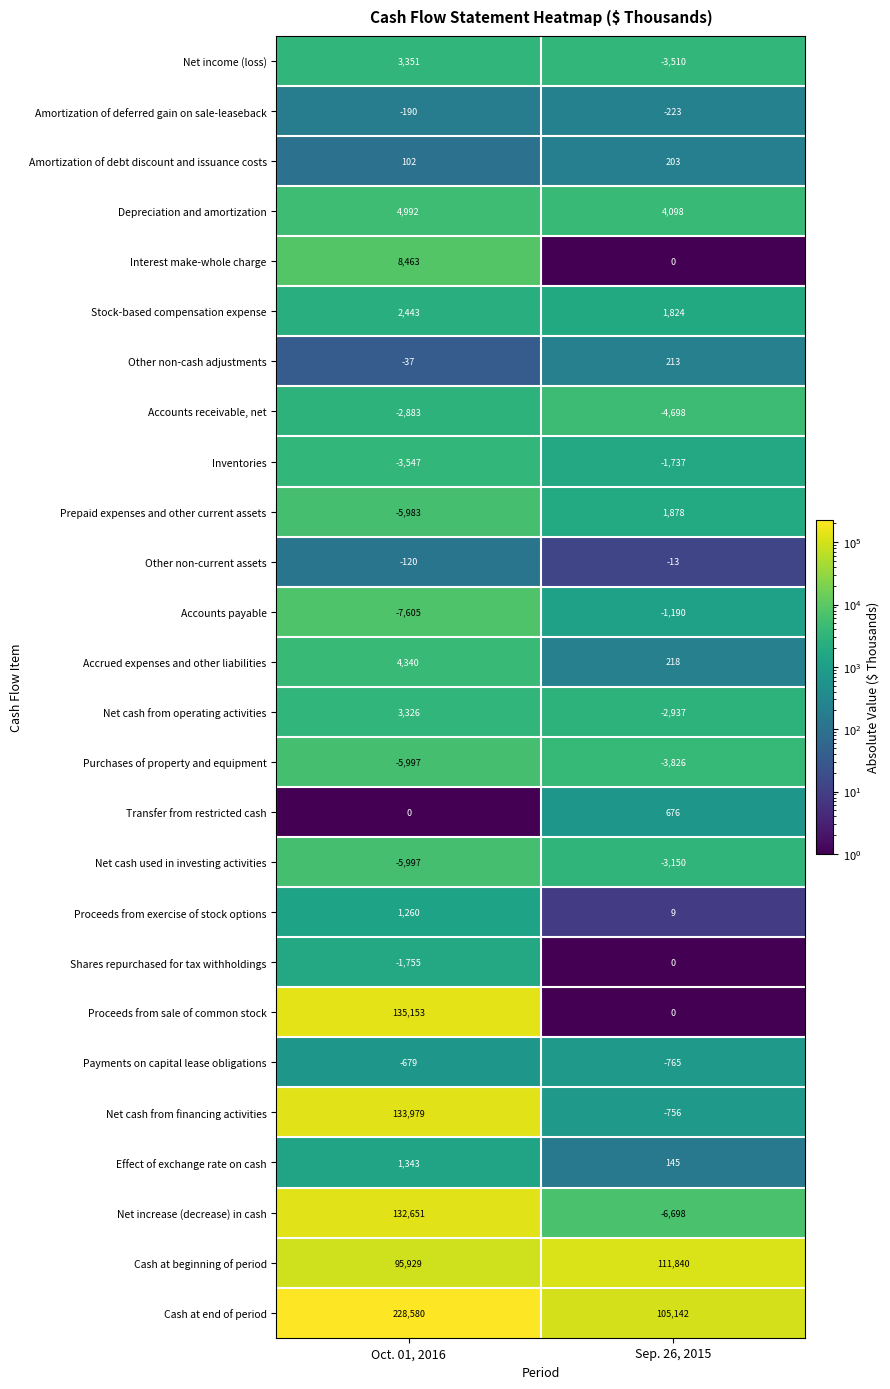

At how many categories does at least one series exceed 190424?

1